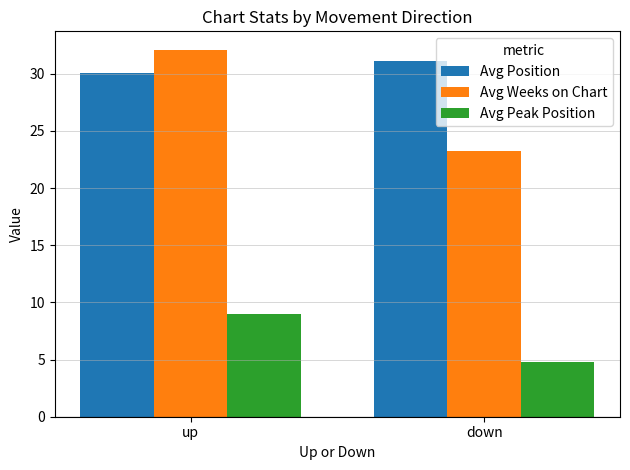

What is the minimum value shown in the chart?

4.8